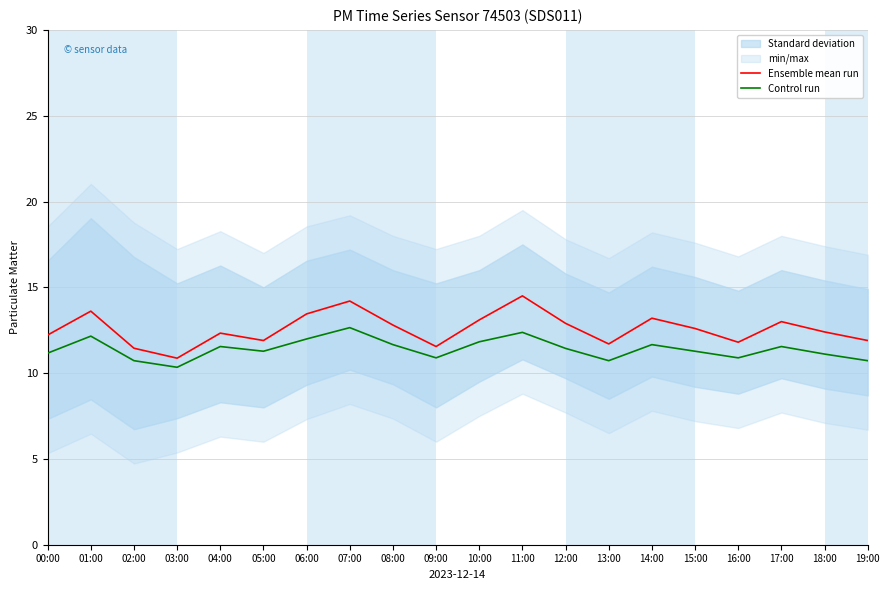

Where is the first local minimum for Ensemble mean run?

03:00